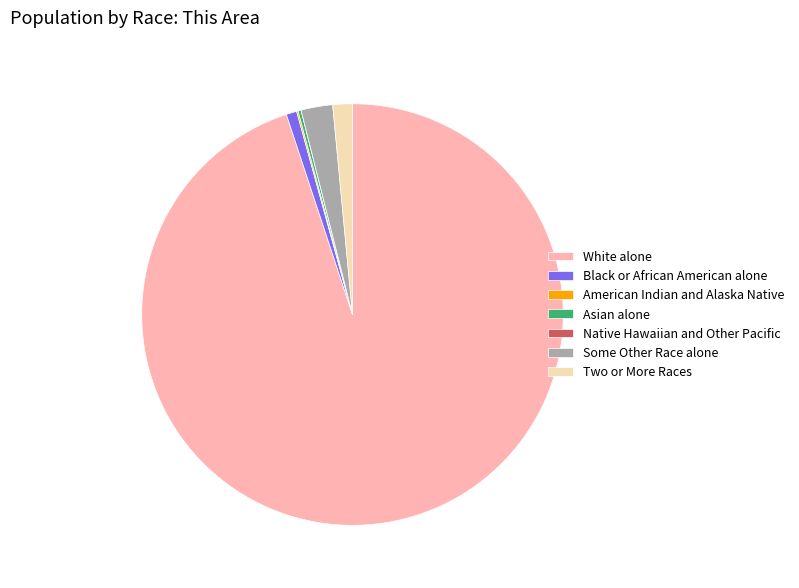

Combined, do Black or African American alone and Some Other Race alone account for over 50%?

No